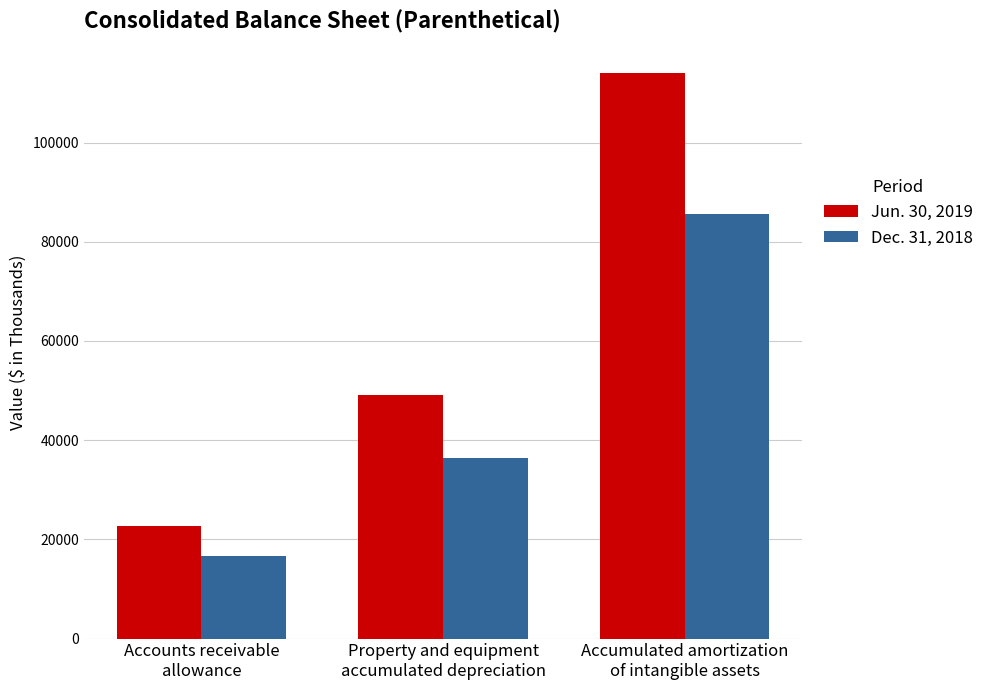

Is the value of Dec. 31, 2018 at Accumulated amortization
of intangible assets greater than the value of Jun. 30, 2019 at Accounts receivable
allowance?

Yes